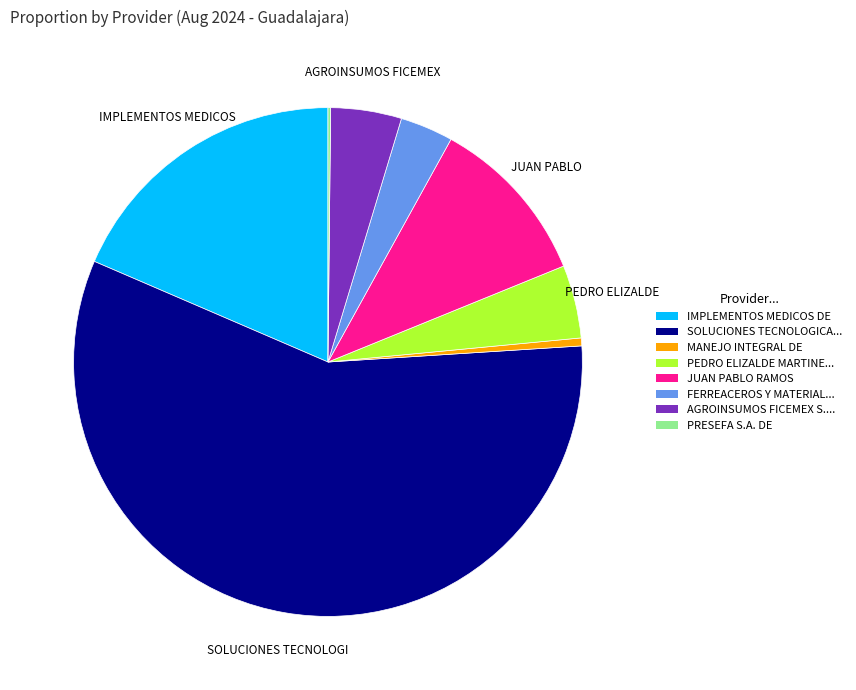

Between SOLUCIONES TECNOLOGICA... and MANEJO INTEGRAL DE, which is larger?

SOLUCIONES TECNOLOGICA...